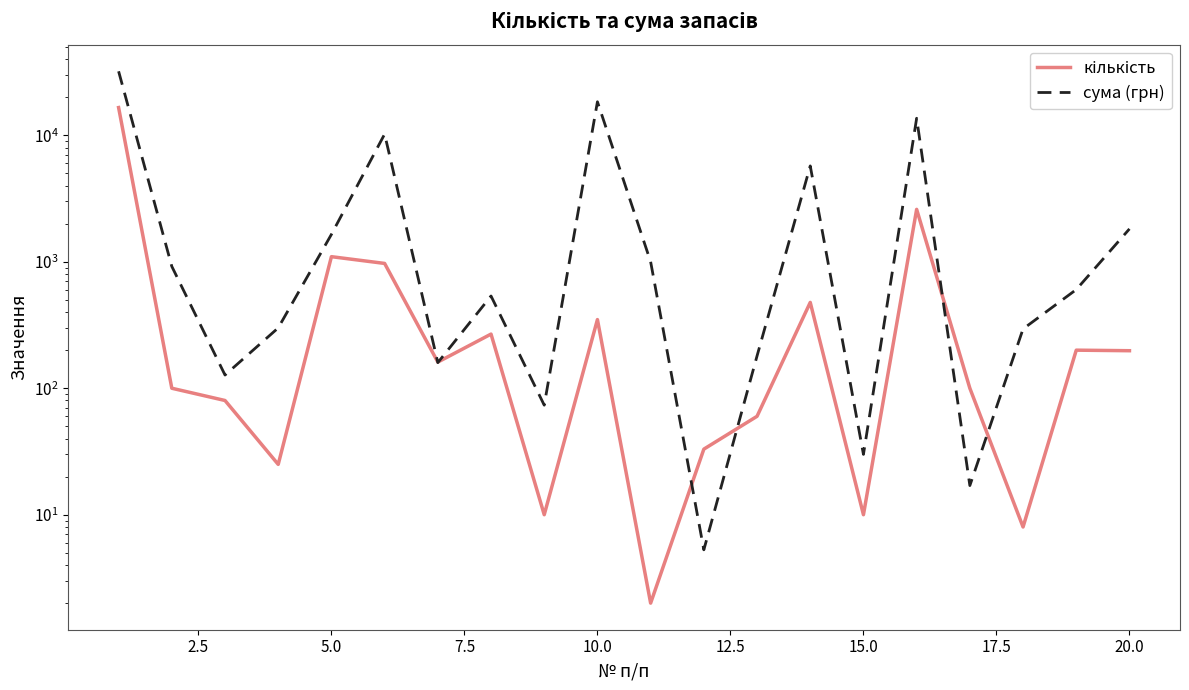

True or false: сума (грн) and кількість intersect in this chart.

True